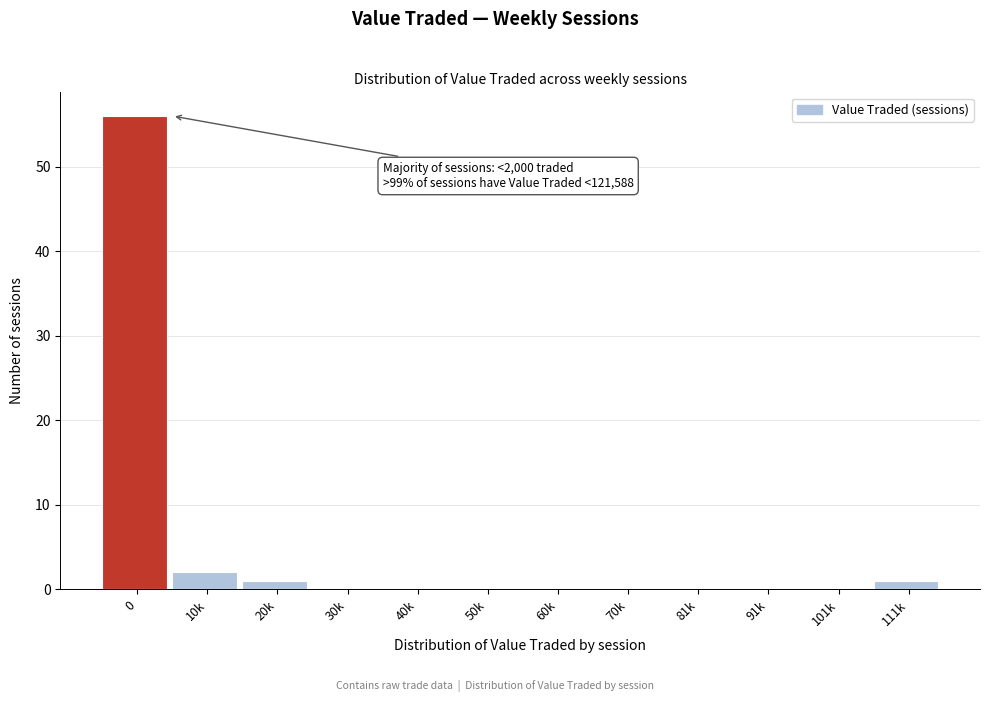

Reading left to right, extract all data points from this chart.

0=56	10k=2	20k=1	30k=0	40k=0	50k=0	60k=0	70k=0	81k=0	91k=0	101k=0	111k=1